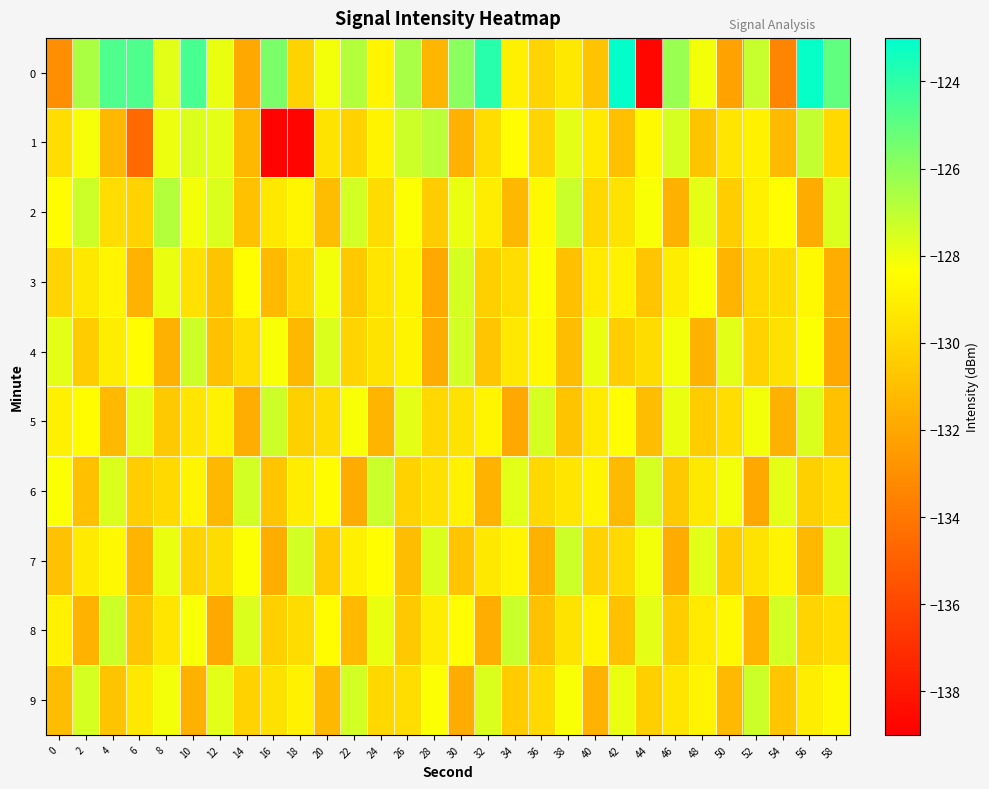

Reading right to left, transcribe all the data shown in this chart.

0: 58=-125.0	56=-123.1	54=-133.5	52=-127.2	50=-132.2	48=-128.1	46=-126.2	44=-138.7	42=-123.1	40=-130.8	38=-129.3	36=-130.1	34=-129.0	32=-123.9	30=-125.9	28=-131.3	26=-126.5	24=-128.7	22=-126.8	20=-128.1	18=-130.1	16=-125.6	14=-131.9	12=-127.9	10=-124.5	8=-127.7	6=-124.7	4=-124.6	2=-126.6	0=-133.0
1: 58=-129.9	56=-127.1	54=-131.2	52=-128.9	50=-129.4	48=-130.8	46=-127.5	44=-128.6	42=-131.0	40=-129.2	38=-127.8	36=-130.1	34=-128.4	32=-129.7	30=-131.5	28=-126.9	26=-127.3	24=-128.8	22=-130.2	20=-129.5	18=-138.8	16=-138.8	14=-131.3	12=-127.8	10=-127.6	8=-128.0	6=-134.5	4=-131.3	2=-128.2	0=-129.7
2: 58=-127.6	56=-131.8	54=-128.4	52=-129.0	50=-130.4	48=-127.8	46=-131.6	44=-128.2	42=-129.5	40=-130.0	38=-127.2	36=-128.6	34=-131.3	32=-129.1	30=-127.9	28=-130.5	26=-128.3	24=-129.8	22=-127.4	20=-131.1	18=-128.7	16=-129.3	14=-130.9	12=-127.6	10=-128.1	8=-126.8	6=-130.2	4=-129.7	2=-127.3	0=-128.5
3: 58=-131.7	56=-128.6	54=-129.8	52=-130.0	50=-131.4	48=-128.3	46=-129.1	44=-130.7	42=-128.9	40=-129.2	38=-131.0	36=-128.5	34=-129.7	32=-130.3	30=-127.5	28=-131.9	26=-128.8	24=-129.4	22=-130.6	20=-128.1	18=-129.9	16=-131.2	14=-128.4	12=-130.8	10=-129.6	8=-127.9	6=-131.5	4=-128.7	2=-129.3	0=-130.1
4: 58=-131.9	56=-128.3	54=-129.6	52=-130.2	50=-127.7	48=-131.5	46=-128.1	44=-129.8	42=-130.4	40=-127.9	38=-131.1	36=-128.6	34=-129.3	32=-130.7	30=-127.4	28=-131.8	26=-128.8	24=-129.5	22=-130.1	20=-127.6	18=-131.3	16=-128.2	14=-129.7	12=-130.9	10=-127.3	8=-131.6	6=-128.4	4=-129.1	2=-130.5	0=-127.8
5: 58=-130.9	56=-127.6	54=-131.6	52=-128.1	50=-129.7	48=-130.5	46=-127.9	44=-131.1	42=-128.4	40=-129.2	38=-130.8	36=-127.5	34=-131.9	32=-128.7	30=-129.5	28=-130.0	26=-127.8	24=-131.4	22=-128.2	20=-129.8	18=-130.3	16=-127.3	14=-131.7	12=-128.9	10=-129.4	8=-130.6	6=-127.7	4=-131.2	2=-128.5	0=-129.0
6: 58=-129.7	56=-130.3	54=-127.8	52=-131.9	50=-128.1	48=-129.3	46=-130.6	44=-127.5	42=-131.2	40=-128.8	38=-129.4	36=-130.0	34=-127.7	32=-131.5	30=-128.9	28=-129.6	26=-130.2	24=-127.2	22=-131.8	20=-128.5	18=-129.1	16=-130.7	14=-127.4	12=-131.3	10=-128.7	8=-129.9	6=-130.4	4=-127.6	2=-131.0	0=-128.3
7: 58=-127.5	56=-131.3	54=-128.8	52=-129.5	50=-130.4	48=-127.7	46=-131.8	44=-128.1	42=-129.9	40=-130.2	38=-127.3	36=-131.6	34=-128.7	32=-129.3	30=-130.8	28=-127.6	26=-131.1	24=-128.4	22=-129.0	20=-130.5	18=-127.4	16=-131.7	14=-128.3	12=-129.8	10=-130.1	8=-127.9	6=-131.4	4=-128.6	2=-129.2	0=-130.9
8: 58=-129.7	56=-130.1	54=-127.4	52=-131.4	50=-128.6	48=-129.2	46=-130.4	44=-127.8	42=-131.0	40=-128.7	38=-129.5	36=-130.9	34=-127.2	32=-131.7	30=-128.4	28=-129.1	26=-130.6	24=-127.9	22=-131.2	20=-128.5	18=-129.8	16=-130.3	14=-127.6	12=-131.9	10=-128.2	8=-129.4	6=-130.7	4=-127.3	2=-131.5	0=-128.9
9: 58=-128.6	56=-129.1	54=-130.7	52=-127.3	50=-131.2	48=-128.8	46=-129.4	44=-130.3	42=-127.9	40=-131.5	38=-128.2	36=-129.9	34=-130.5	32=-127.6	30=-131.8	28=-128.3	26=-129.7	24=-130.0	22=-127.4	20=-131.3	18=-128.9	16=-129.6	14=-130.2	12=-127.7	10=-131.6	8=-128.1	6=-129.3	4=-130.8	2=-127.5	0=-131.1